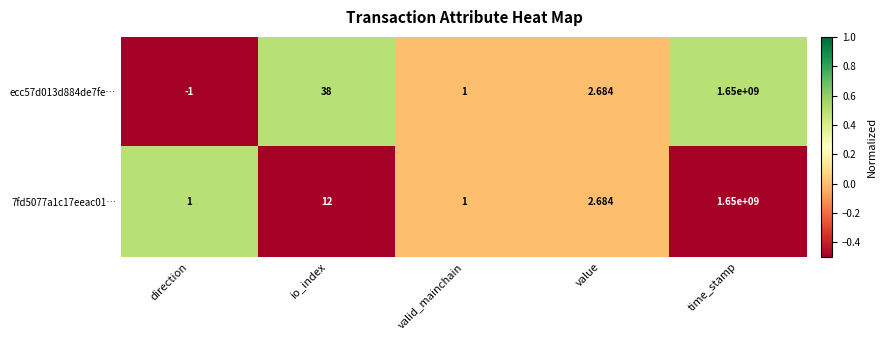

Which category has the lowest value across all series?

direction